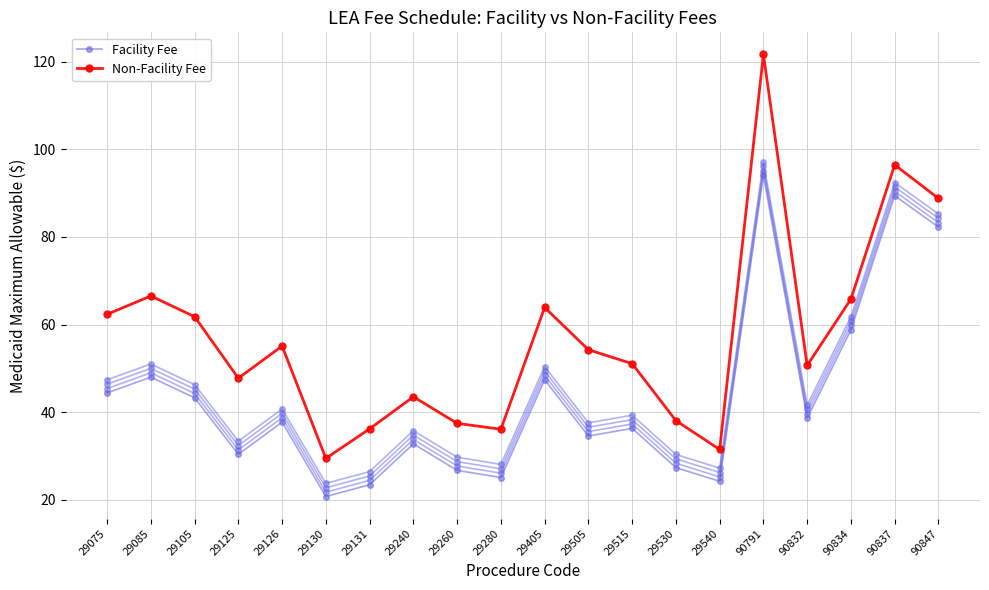

What is the maximum value for Facility Fee?

94.1